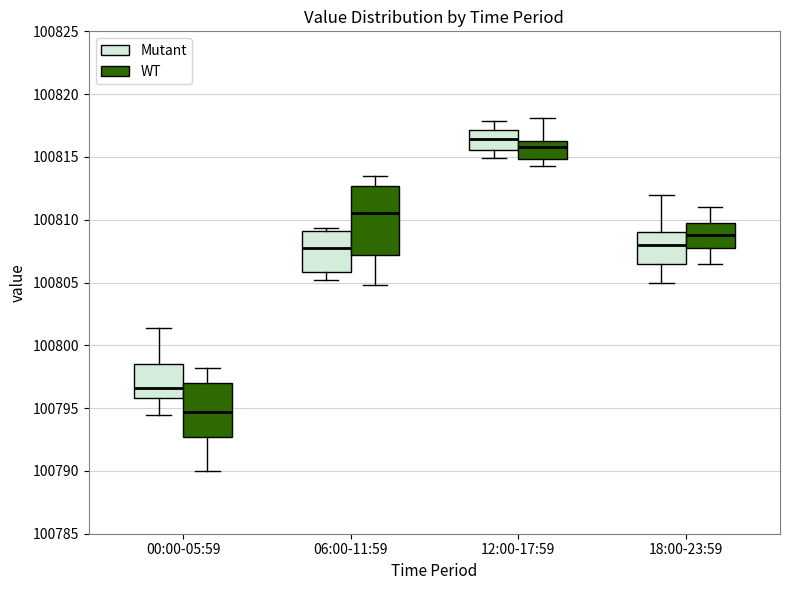

Reading left to right, transcribe this box plot: for each box, give where its median line is, the range the box spans, and where its two whiskers end, as read against the y-axis. The values are not printed on the chart, so give them approximately, as read against the axis.

00:00-05:59 (Mutant): median 100796.5, box 100796.0 to 100798.5, whiskers 100794.5 to 100801.5
00:00-05:59 (WT): median 100794.5, box 100792.5 to 100797.0, whiskers 100790.0 to 100798.0
06:00-11:59 (Mutant): median 100808.0, box 100806.0 to 100809.0, whiskers 100805.0 to 100809.5
06:00-11:59 (WT): median 100810.5, box 100807.0 to 100812.5, whiskers 100805.0 to 100813.5
12:00-17:59 (Mutant): median 100816.5, box 100815.5 to 100817.0, whiskers 100815.0 to 100818.0
12:00-17:59 (WT): median 100816.0, box 100815.0 to 100816.5, whiskers 100814.5 to 100818.0
18:00-23:59 (Mutant): median 100808.0, box 100806.5 to 100809.0, whiskers 100805.0 to 100812.0
18:00-23:59 (WT): median 100809.0, box 100807.5 to 100810.0, whiskers 100806.5 to 100811.0